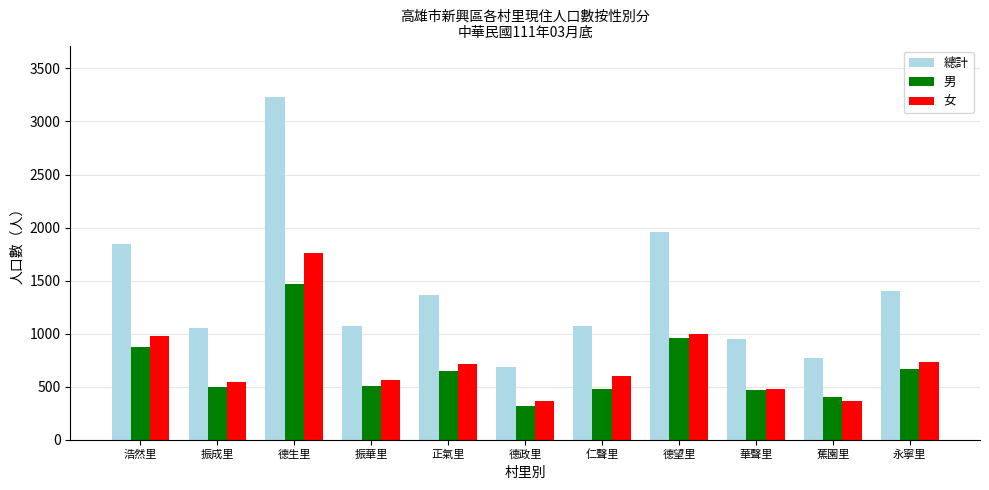

List the series in order of their peak value, highest first.

總計, 女, 男